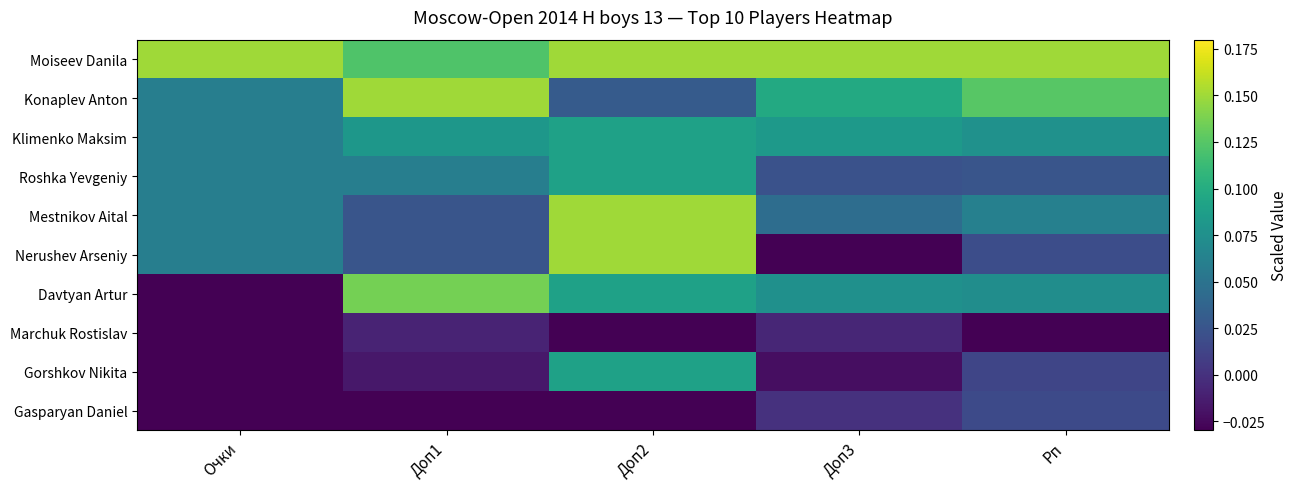

At which category does the chart reach its peak across all series?

Очки